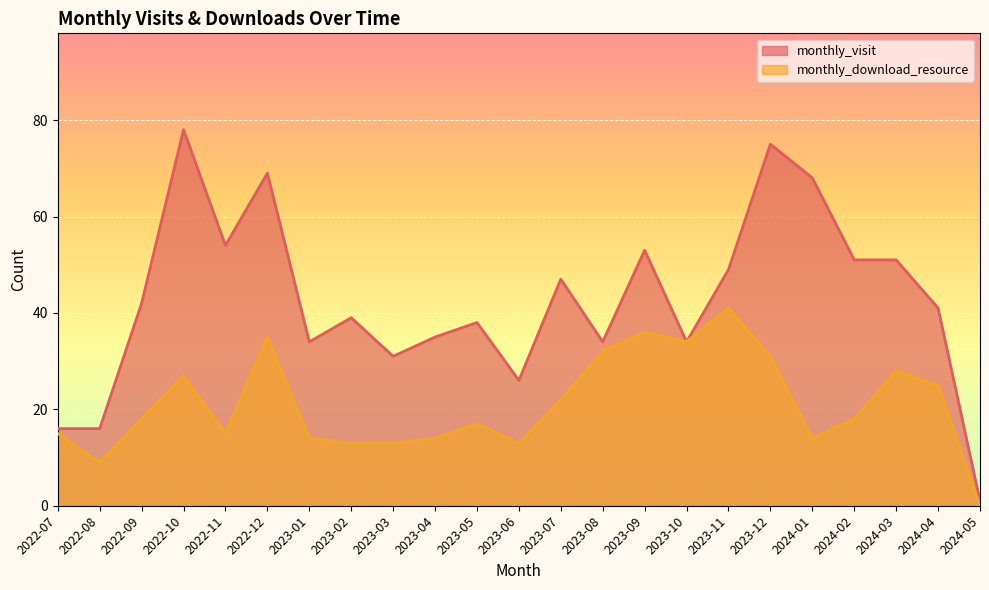

How many categories are shown in the chart?

23